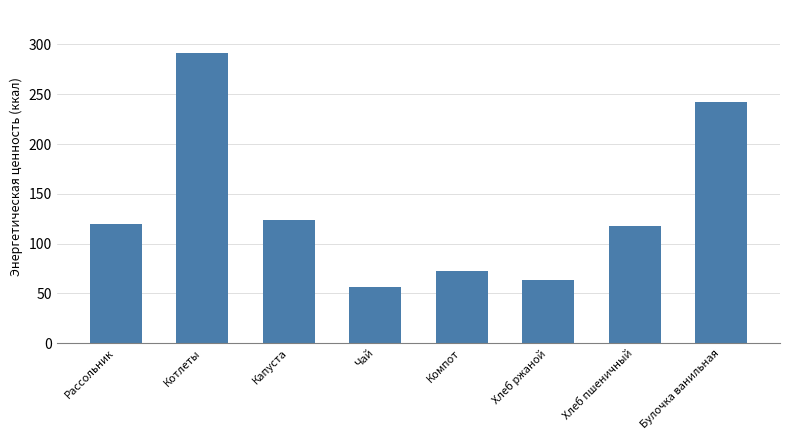

What is the average value?

135.9